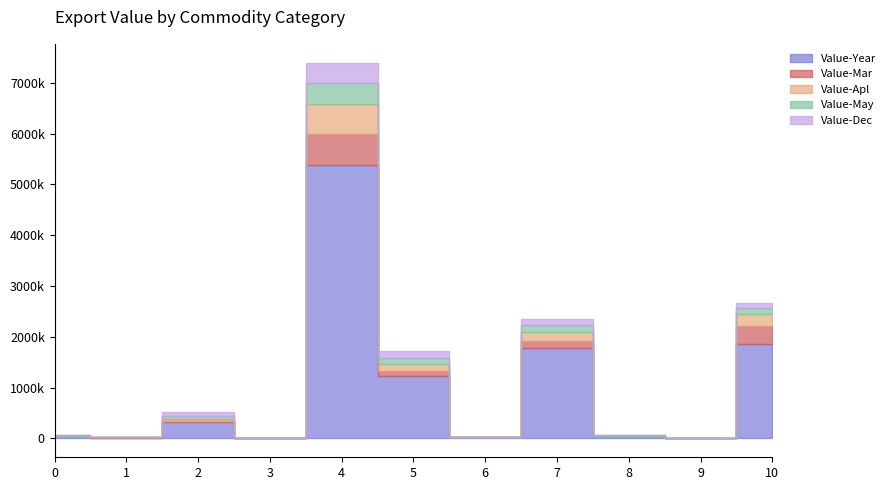

How many interior local peaks does the Value-Apl series have?

3